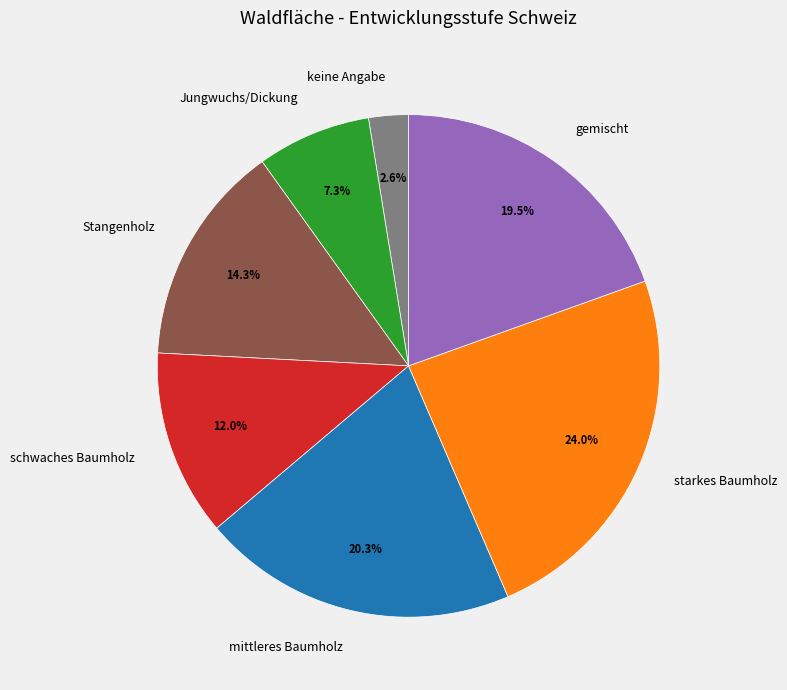

How many segments does this pie chart have?

7